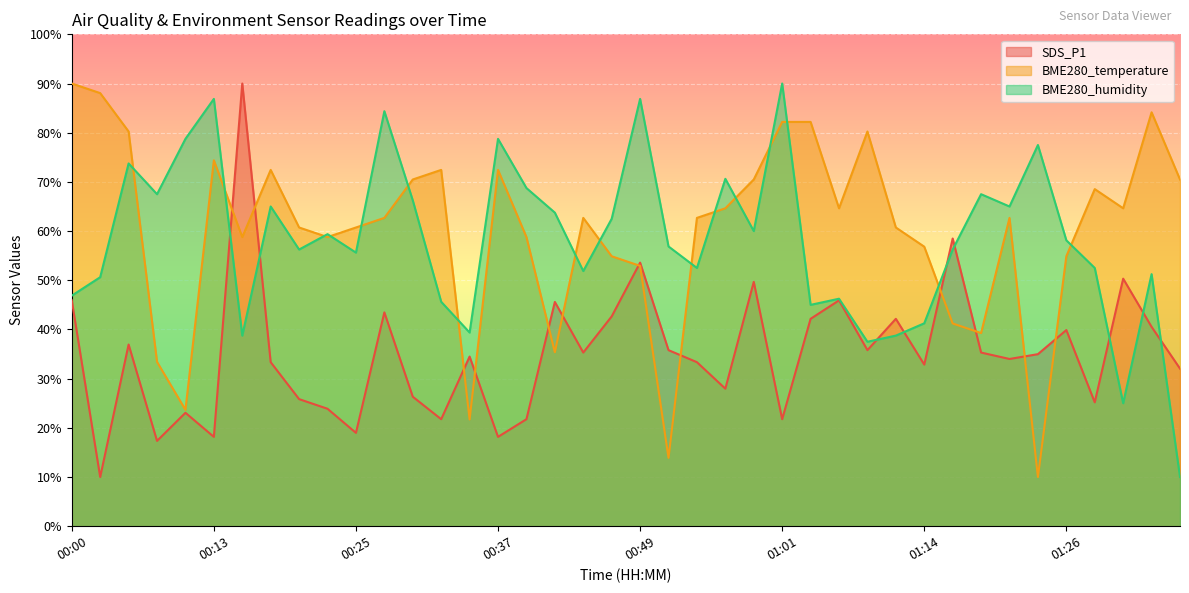

What position from the left is 01:14?

31